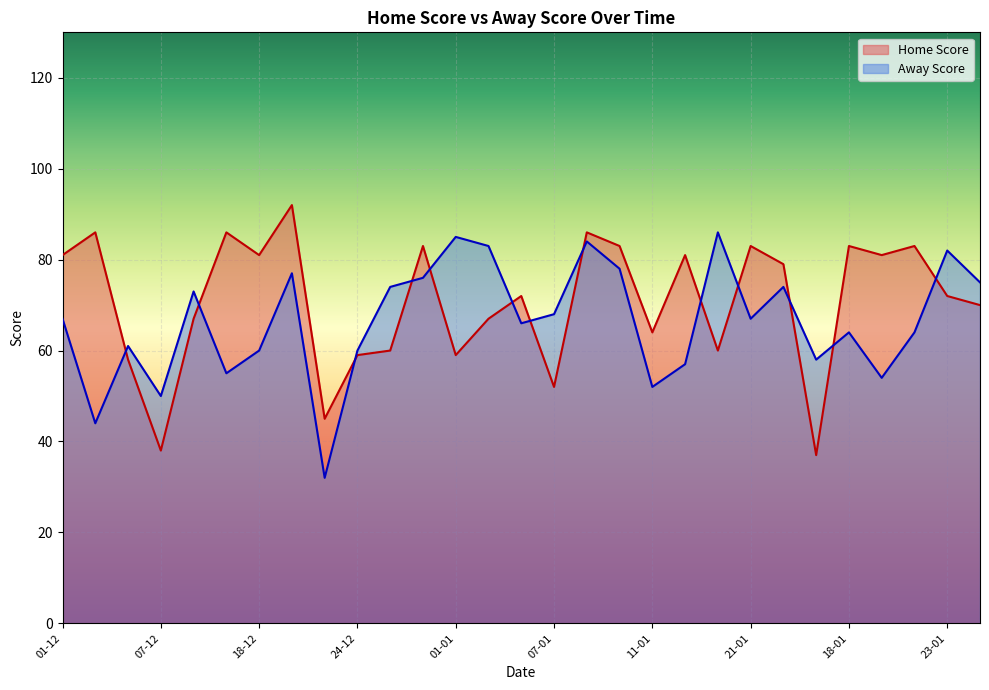

Does the chart display data point markers on the line(s)?

No